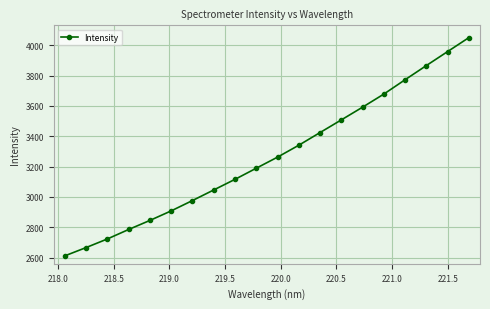

How many lines are shown in the chart?

1